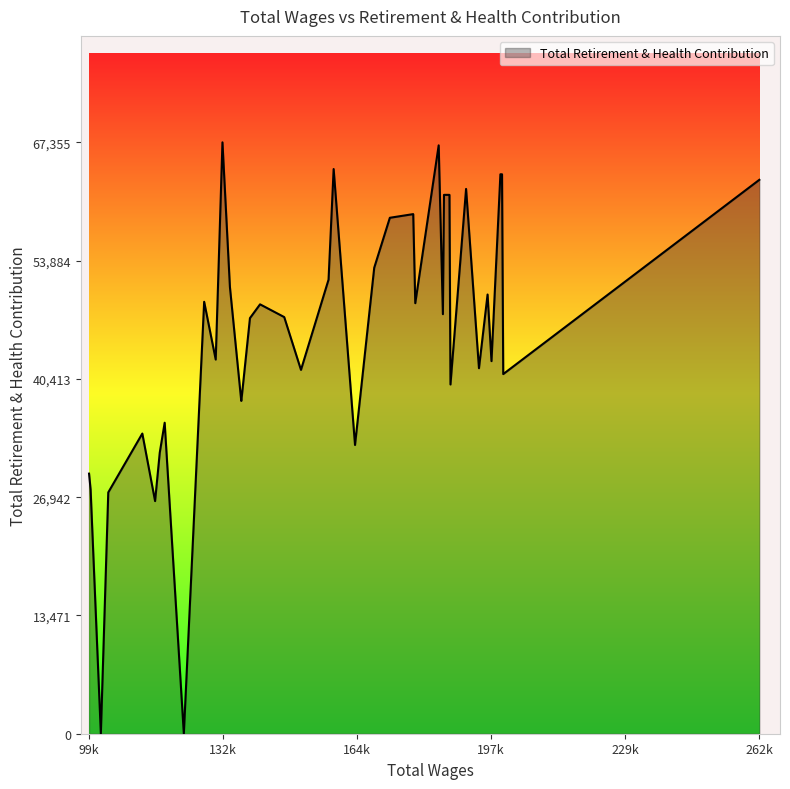

What is the maximum value shown in the chart?

67355